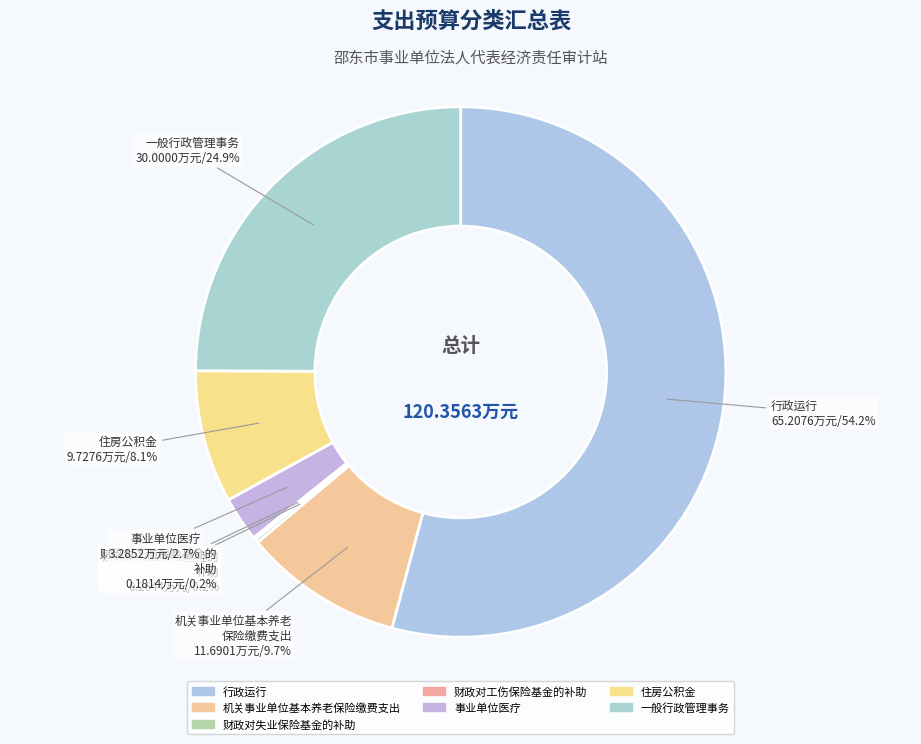

To the nearest percent, what is the average slice percentage?

14%